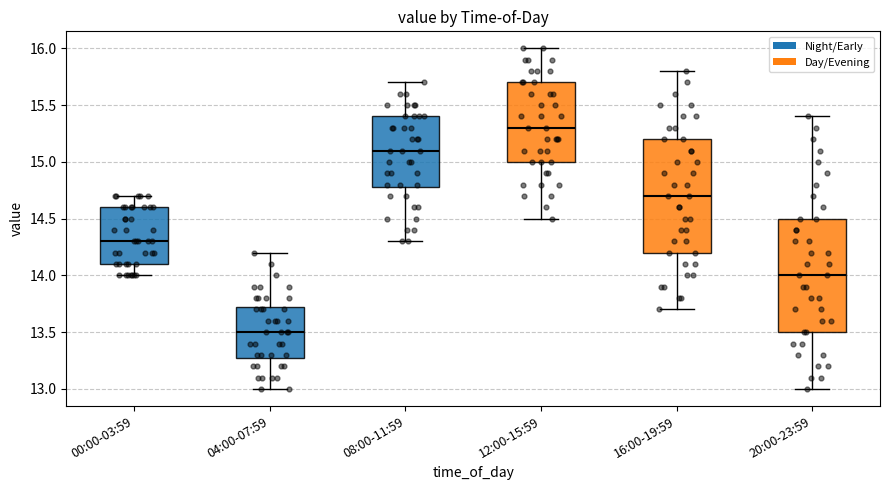

Reading left to right, transcribe this box plot: for each box, give where its median line is, the range the box spans, and where its two whiskers end, as read against the y-axis. The values are not printed on the chart, so give them approximately, as read against the axis.

00:00-03:59: median 14.30, box 14.10 to 14.60, whiskers 14.00 to 14.70
04:00-07:59: median 13.50, box 13.30 to 13.75, whiskers 13.00 to 14.20
08:00-11:59: median 15.10, box 14.80 to 15.40, whiskers 14.30 to 15.70
12:00-15:59: median 15.30, box 15.00 to 15.70, whiskers 14.50 to 16.00
16:00-19:59: median 14.70, box 14.20 to 15.20, whiskers 13.70 to 15.80
20:00-23:59: median 14.00, box 13.50 to 14.50, whiskers 13.00 to 15.40